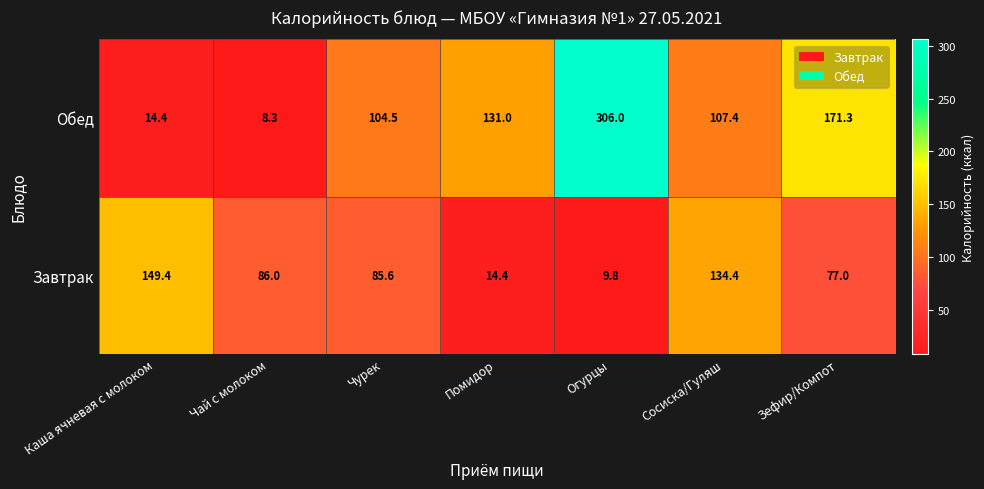

What is the sum of all Завтрак values?

556.6